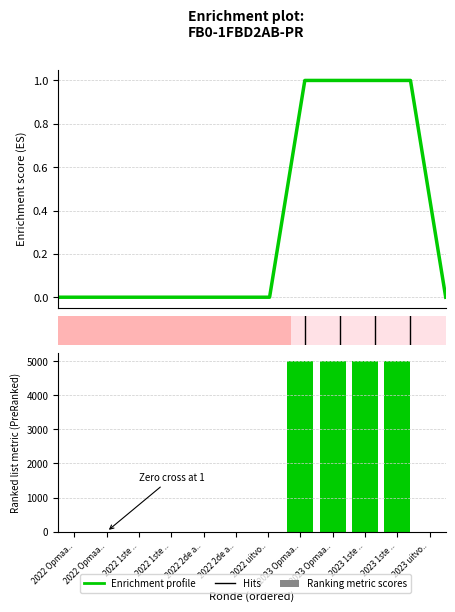

What is the change in value from 2022 2de aanpassing - ontwerp to 2023 Opmaak - ontwerp?

+1